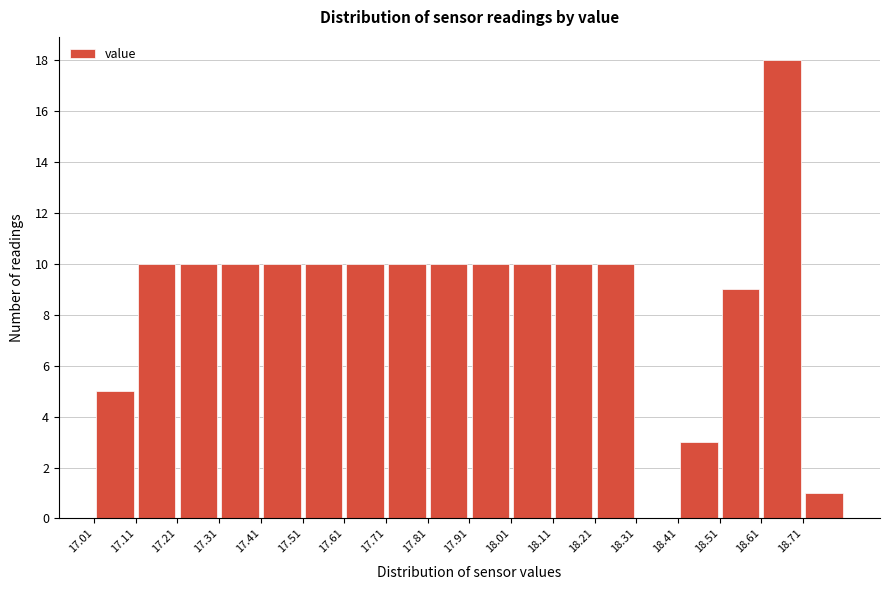

What is the height of the bar covering 18.01 to 18.11 on the x-axis? The values are not printed on the chart, so give them approximately, as read against the axis.

10